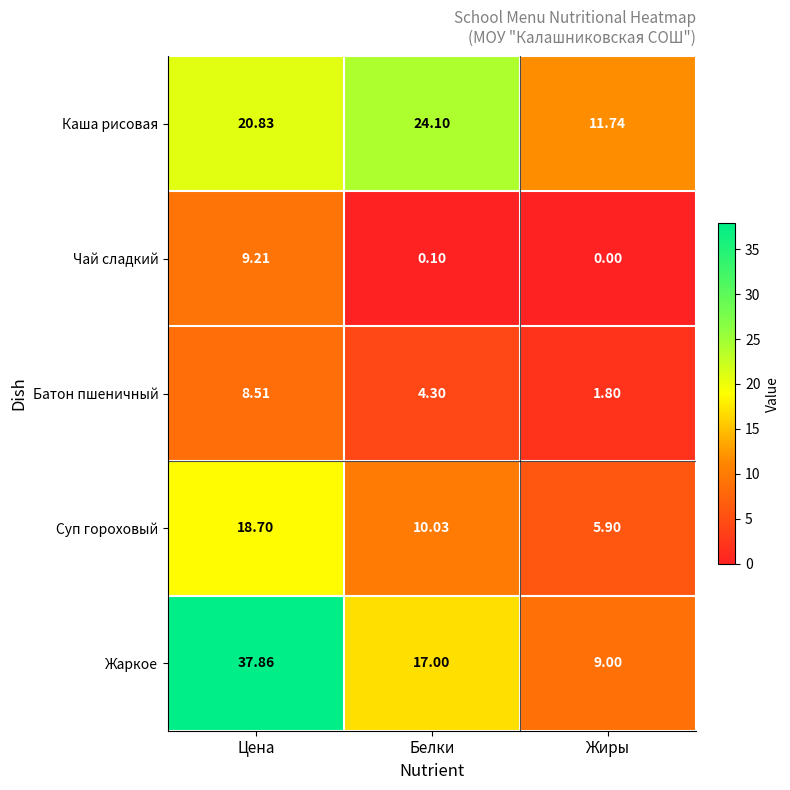

At Цена, list the series in order from smallest to largest.

Батон пшеничный, Чай сладкий, Суп гороховый, Каша рисовая, Жаркое